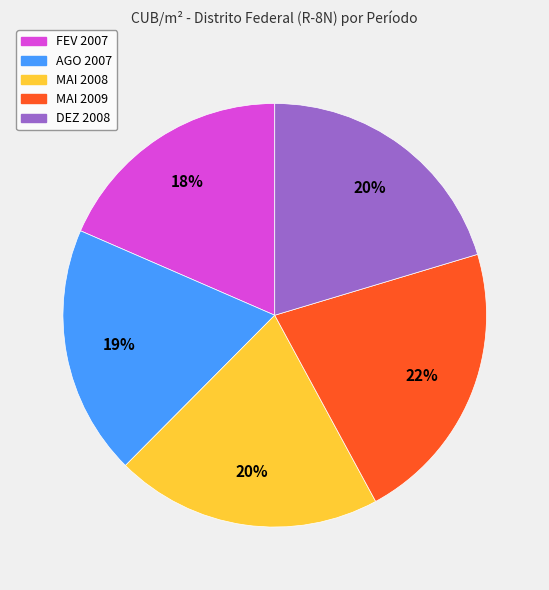

Which slice is the largest?

MAI 2009